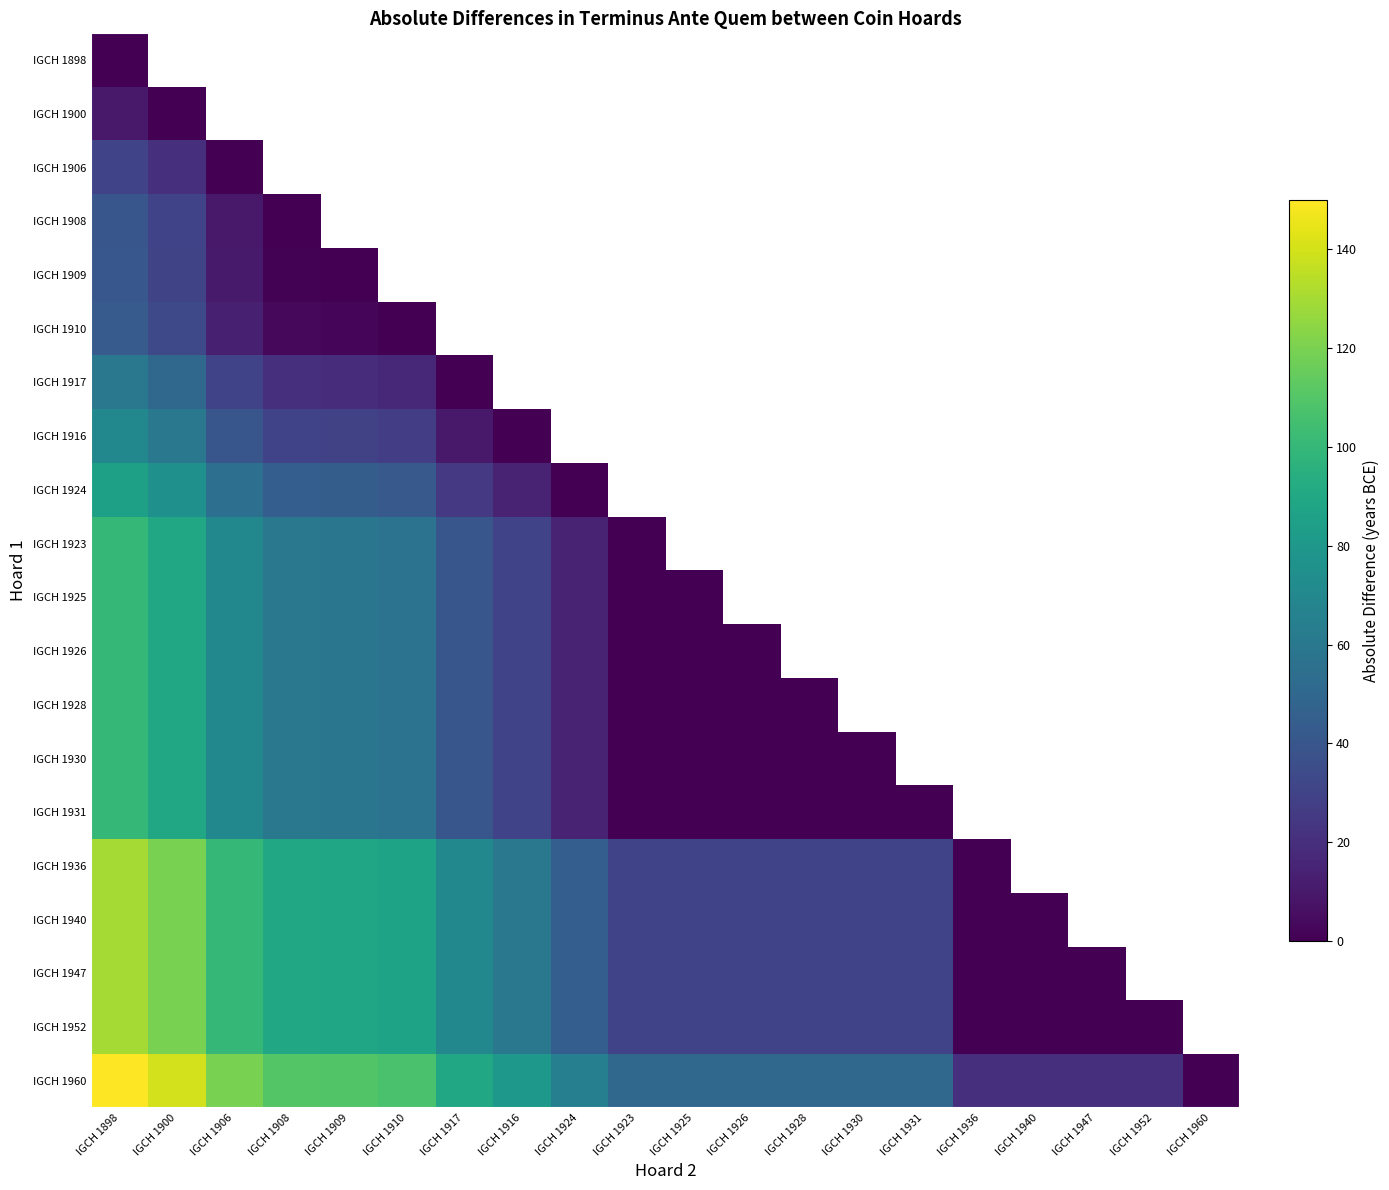

How many data points does each series have?

20